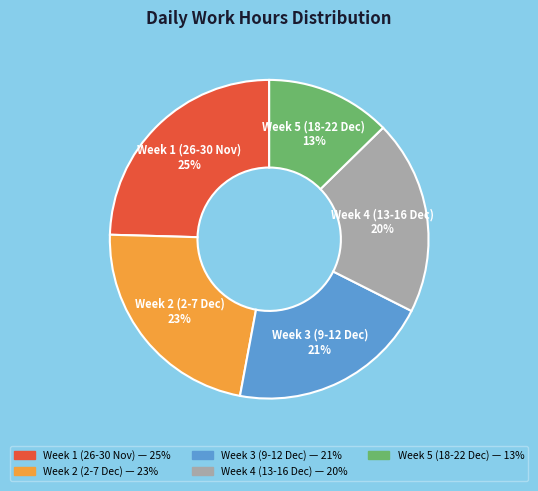

Is there a majority slice in this chart?

No